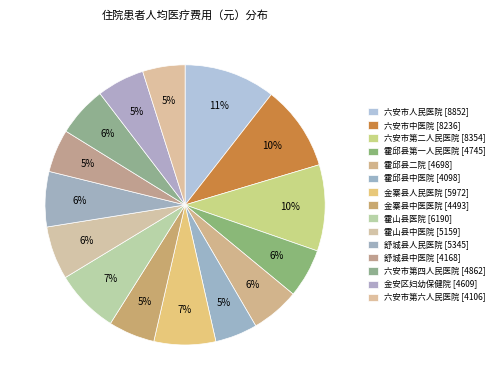

Is 六安市第四人民医院 the majority of the pie?

No